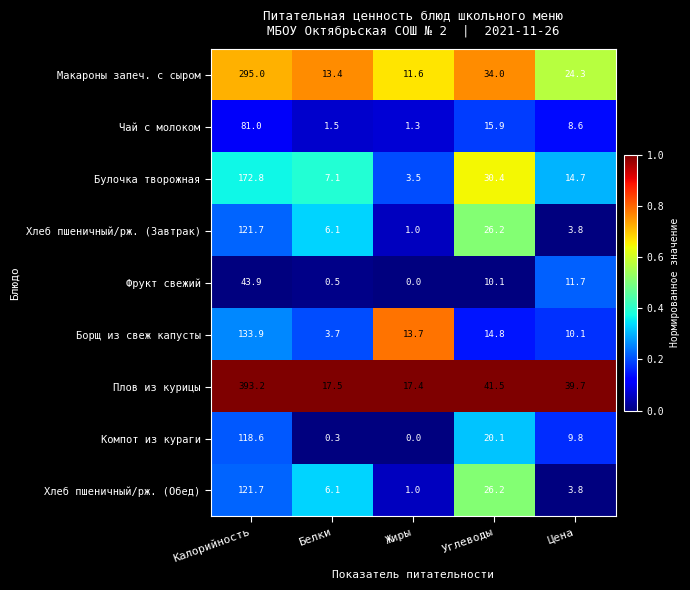

At how many categories does at least one series exceed 0?

5